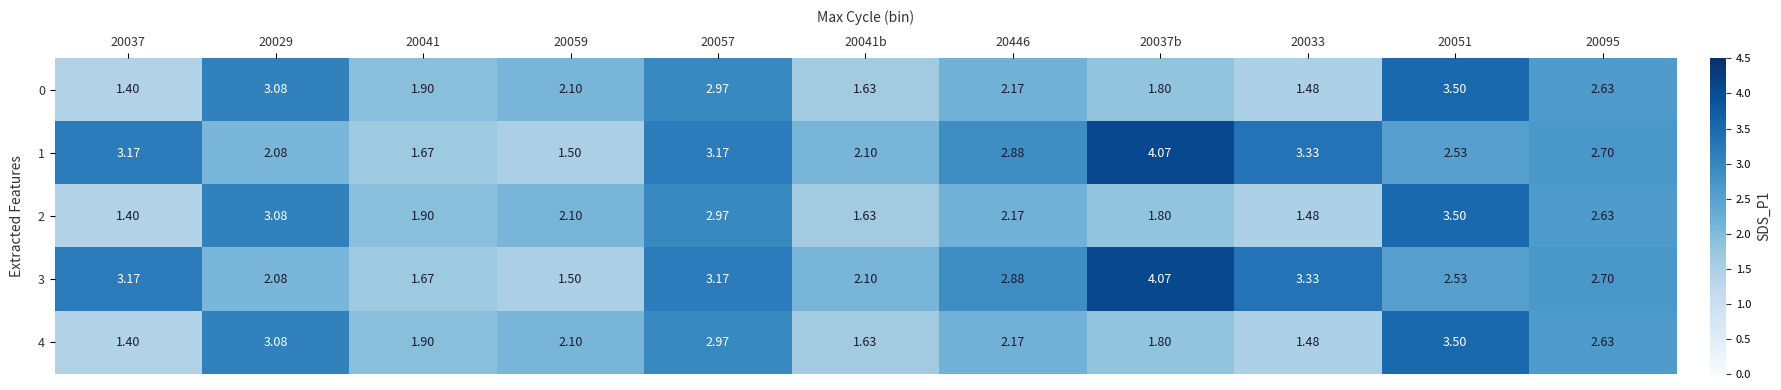

What is the total value across all series at 20037?

10.5